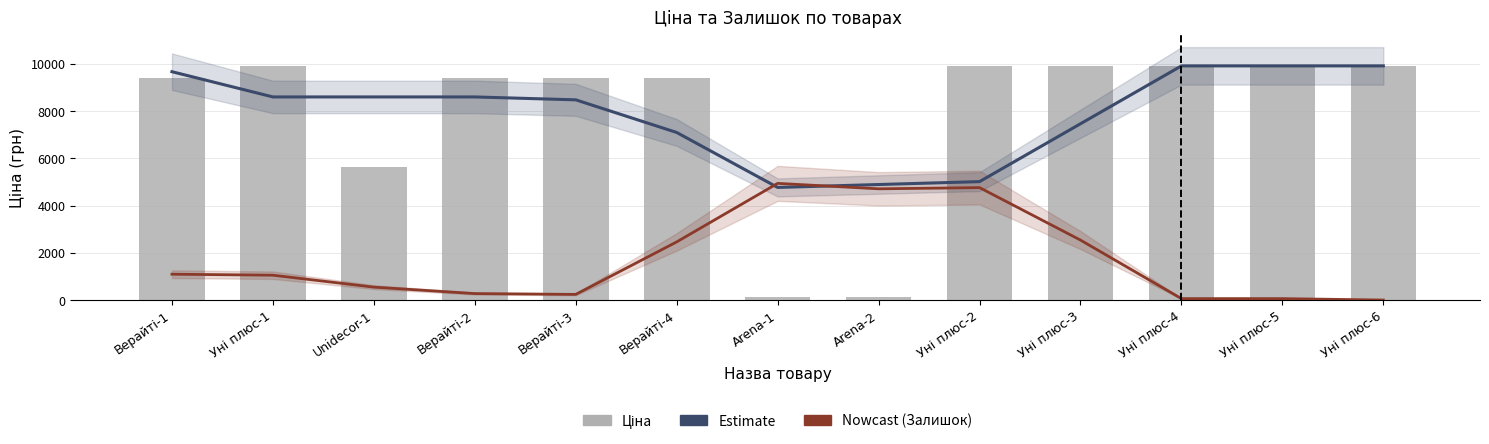

What is the spread (max minus min) of values at Уні плюс-5?

9848.7